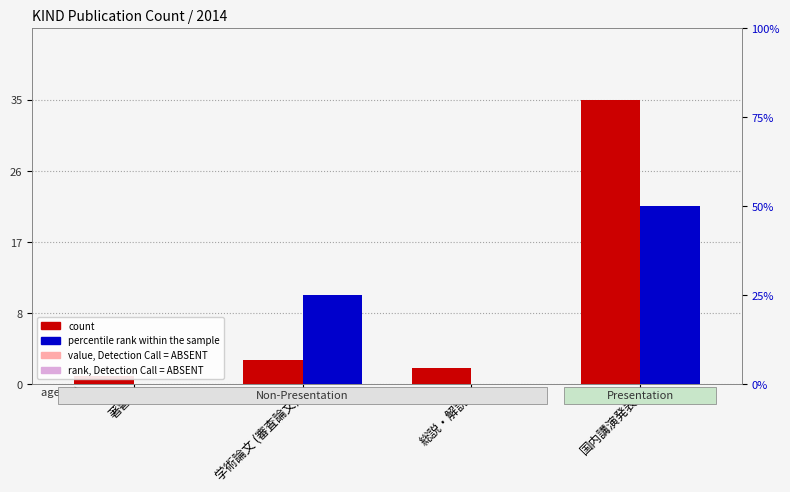

Rank the series at 国内講演発表 from lowest to highest value.

value, Detection Call = ABSENT, rank, Detection Call = ABSENT, percentile rank within the sample, count